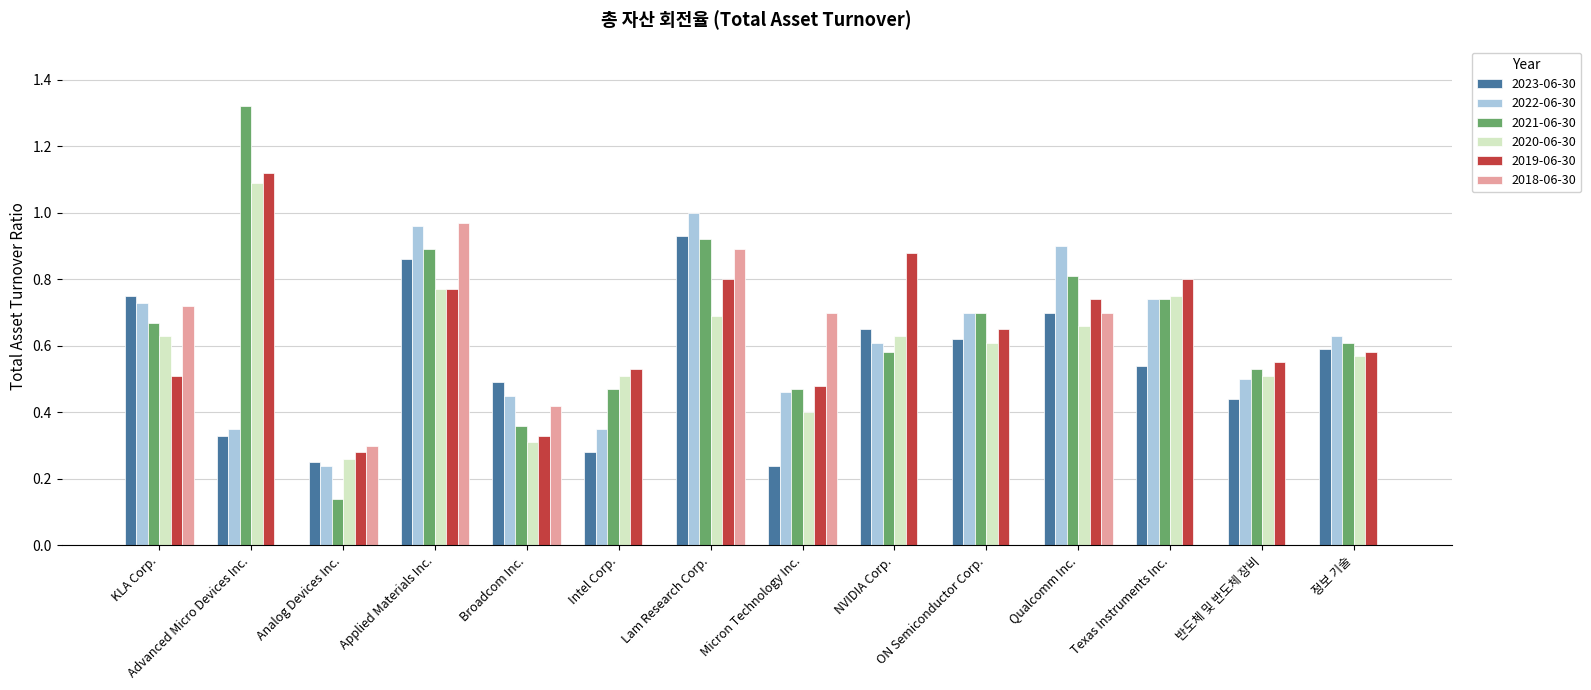

What is the sum of all 2020-06-30 values?

8.4